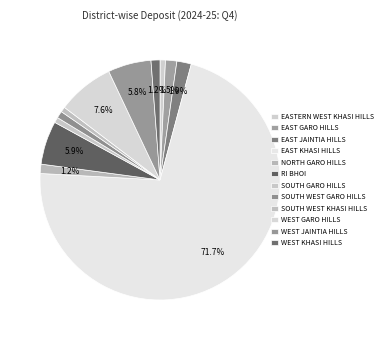

What is the change in value from EAST GARO HILLS to RI BHOI?

+1463.3